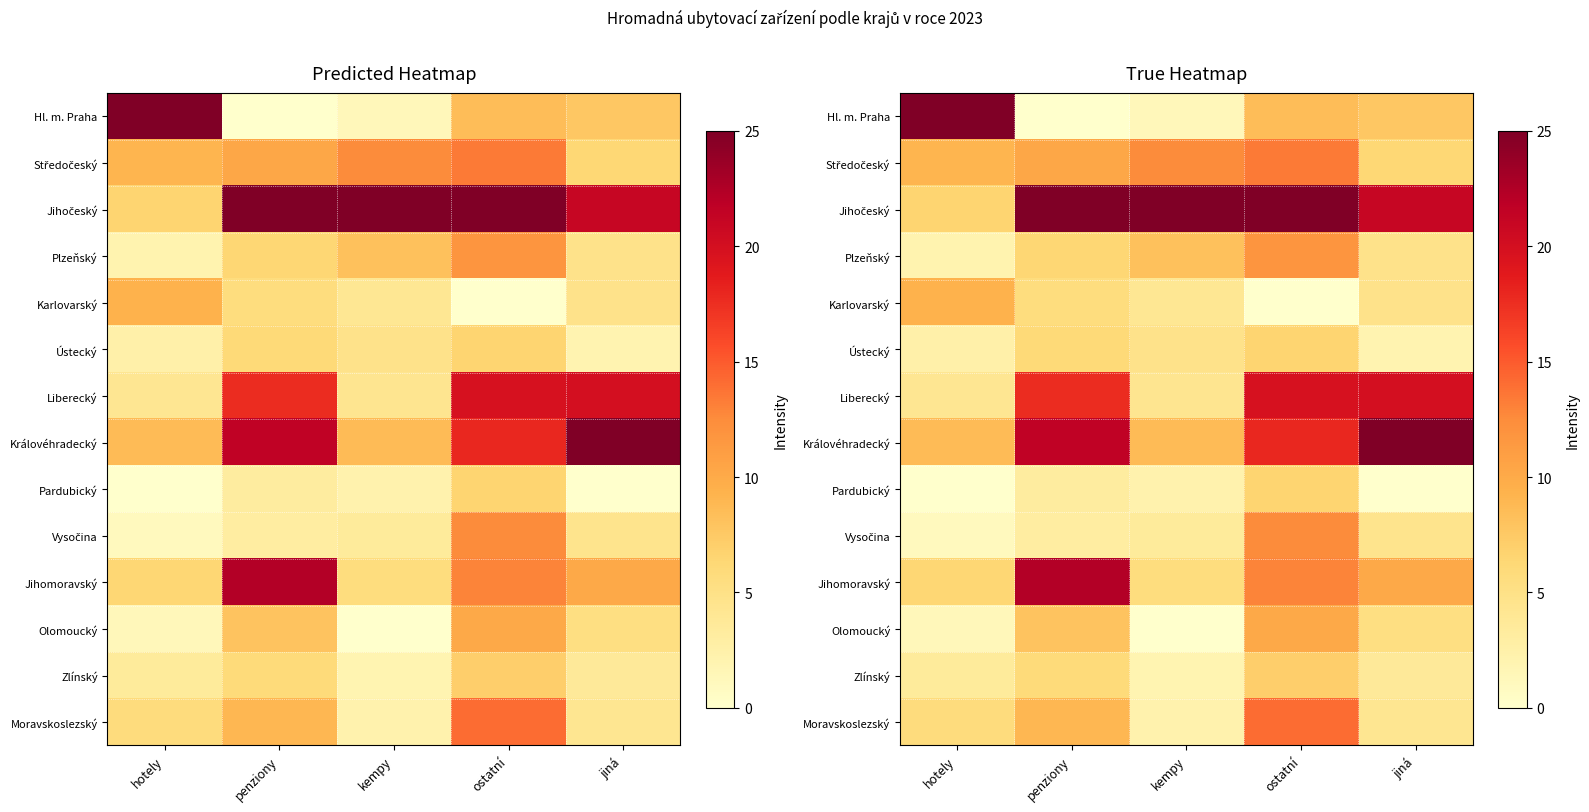

Which series has the largest total across all categories?

Jihočeský